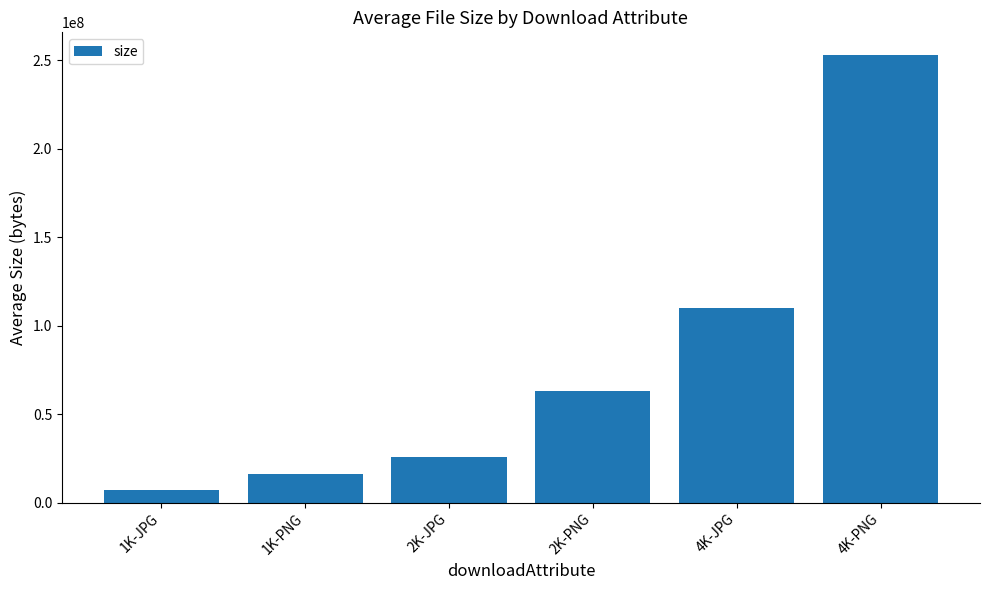

List the labels in order of value, largest first.

4K-PNG, 4K-JPG, 2K-PNG, 2K-JPG, 1K-PNG, 1K-JPG